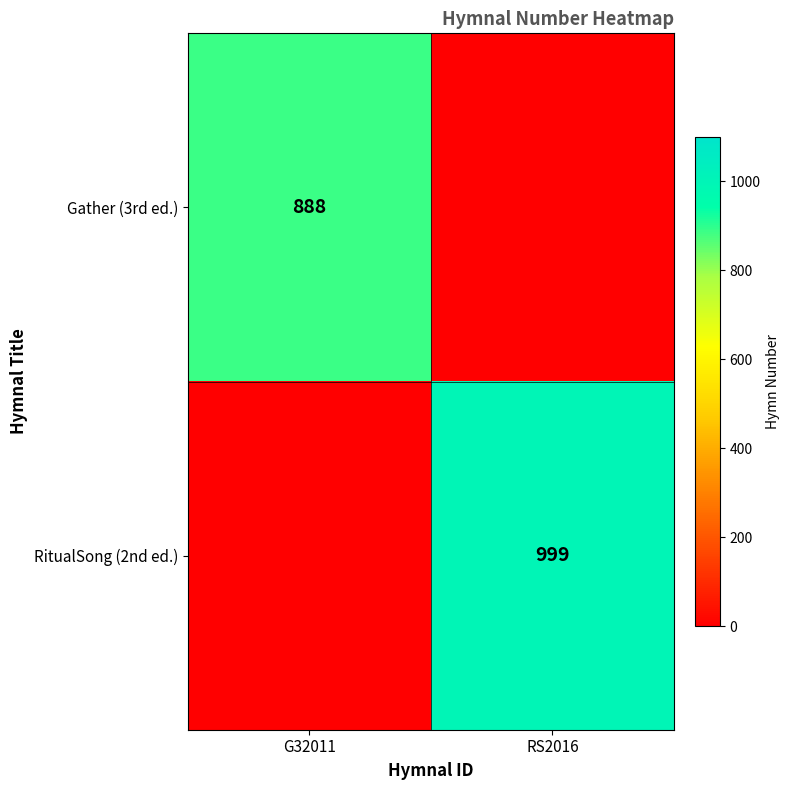

At which category does the chart reach its minimum across all series?

RS2016